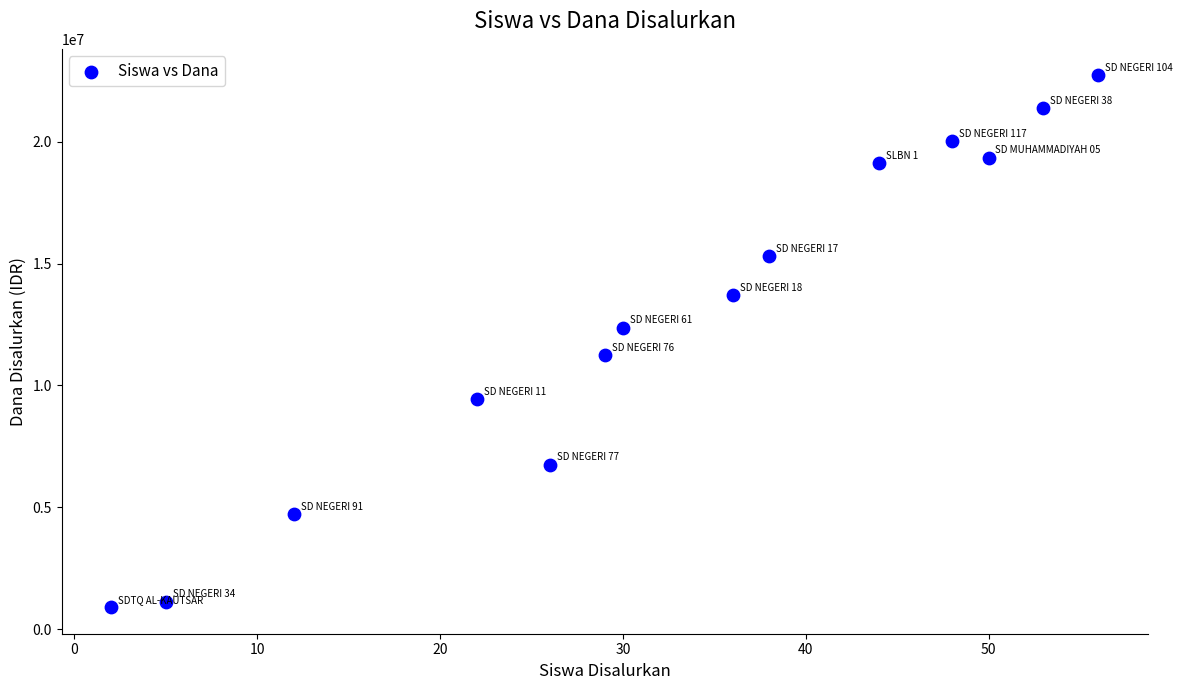

What is the range of X values (max minus min)?

54